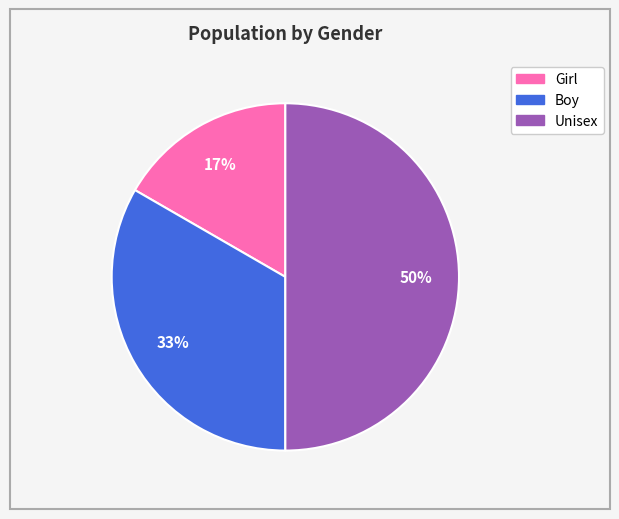

Does Girl represent more than half of the total?

No